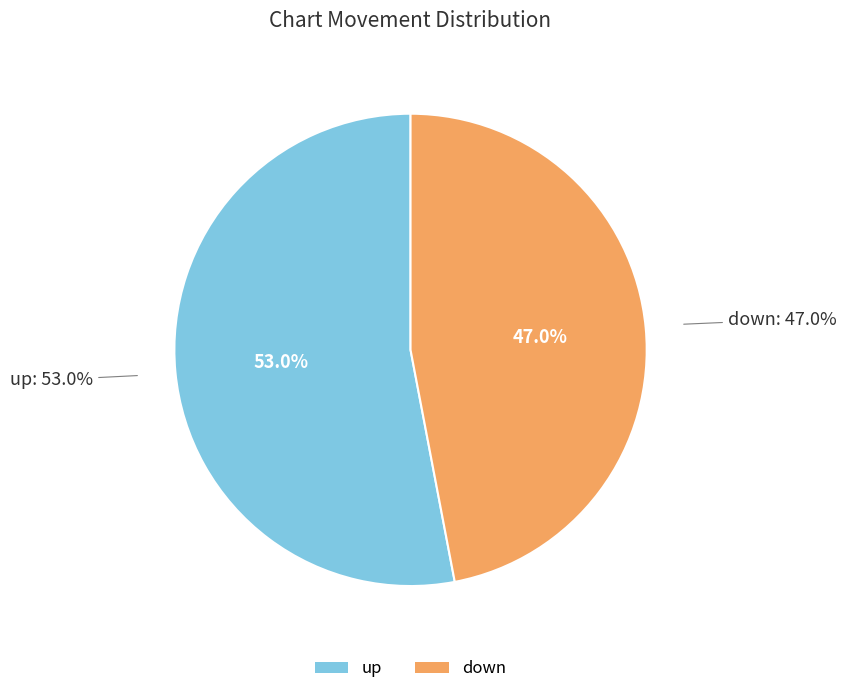

How many segments does this pie chart have?

2